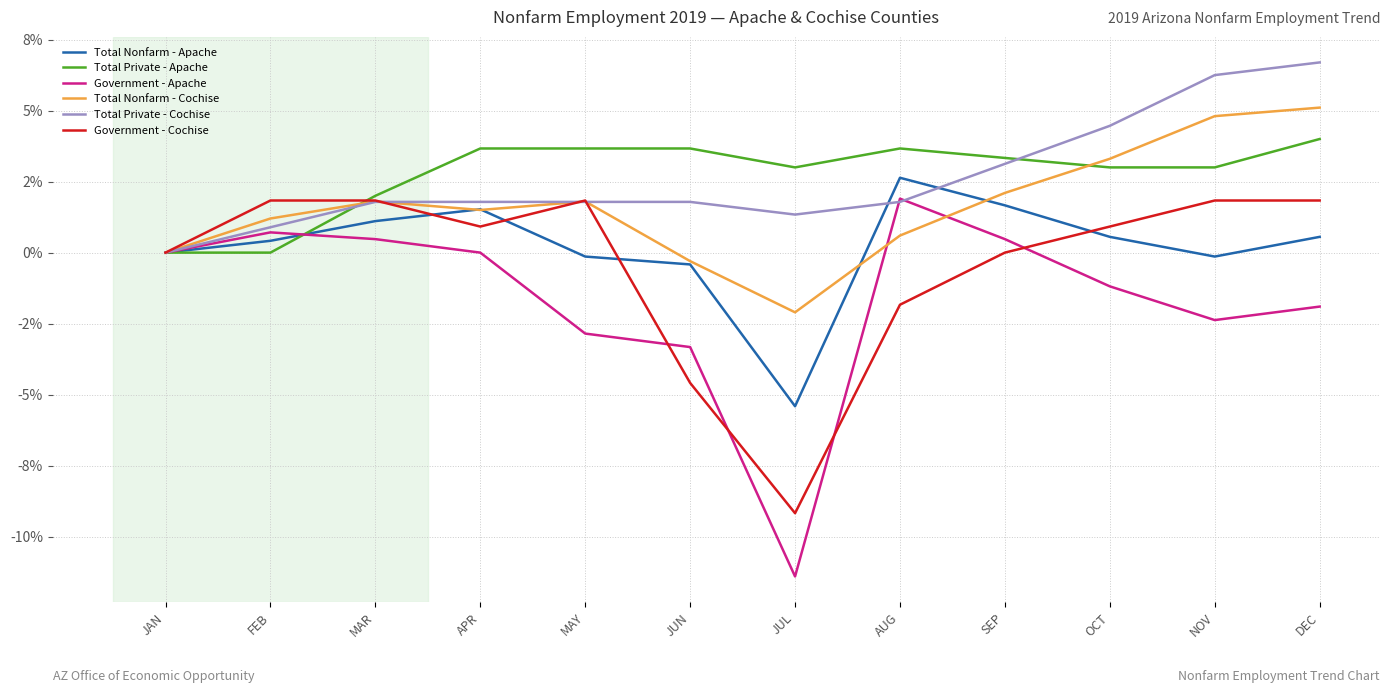

Which series has the largest total across all categories?

Total Private - Apache